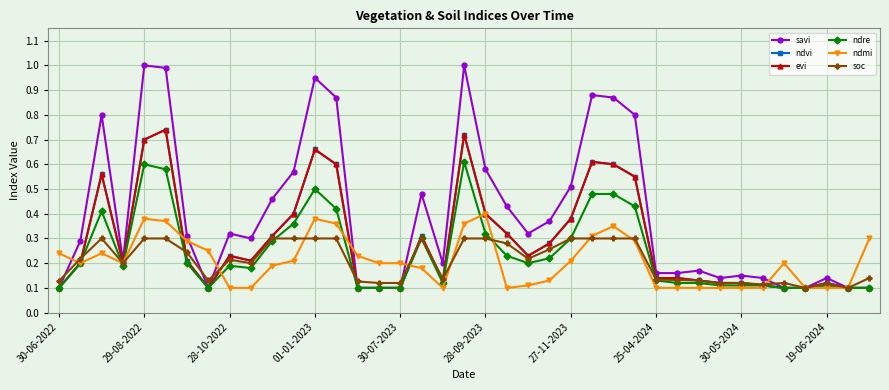

What is the sum of all savi values?

15.5